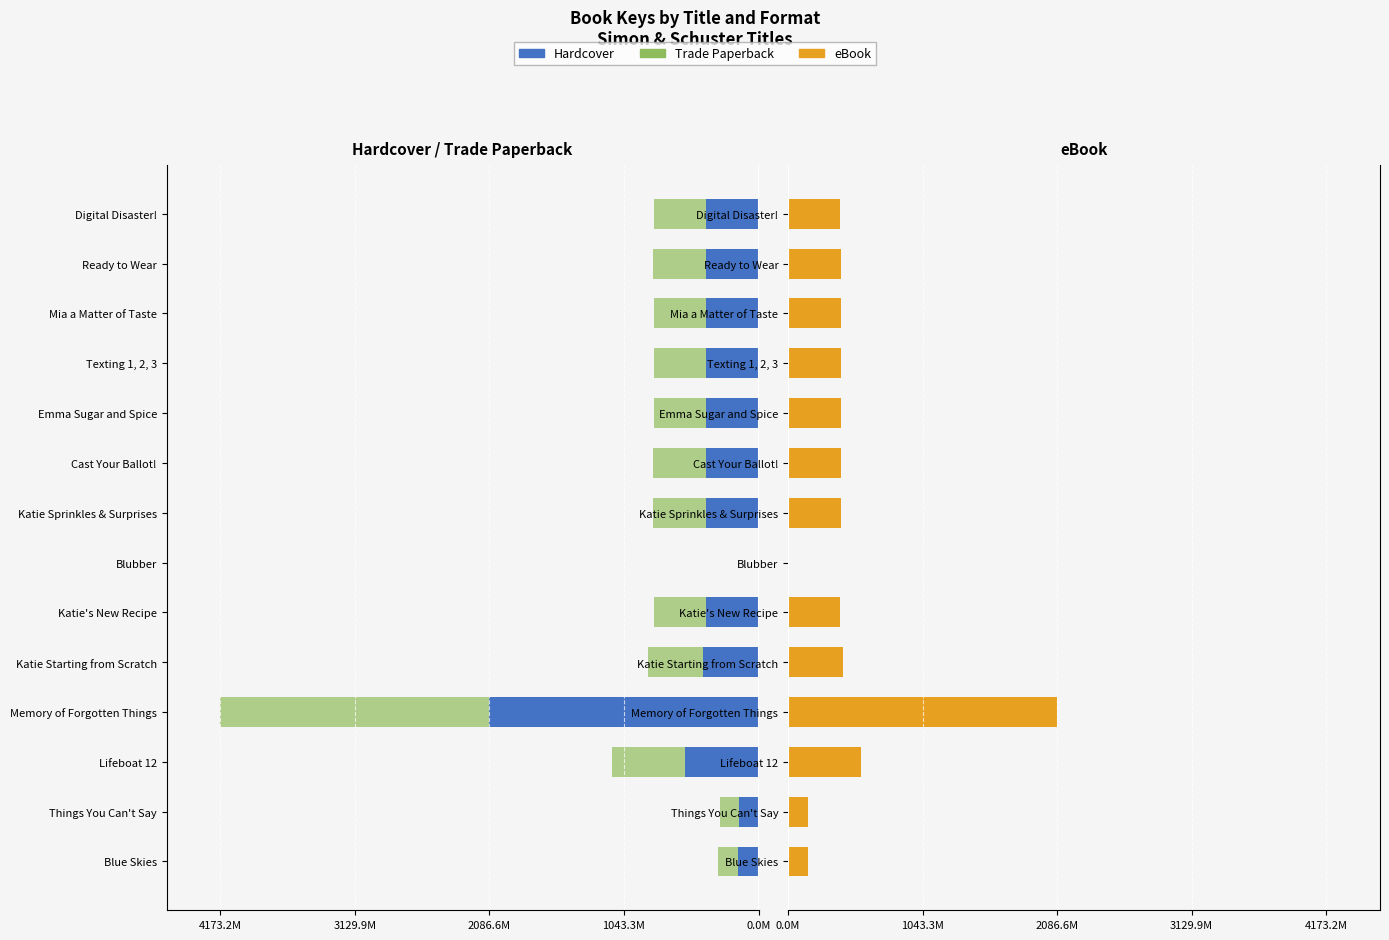

The value of eBook at Blubber is -859.6. True or false?

False